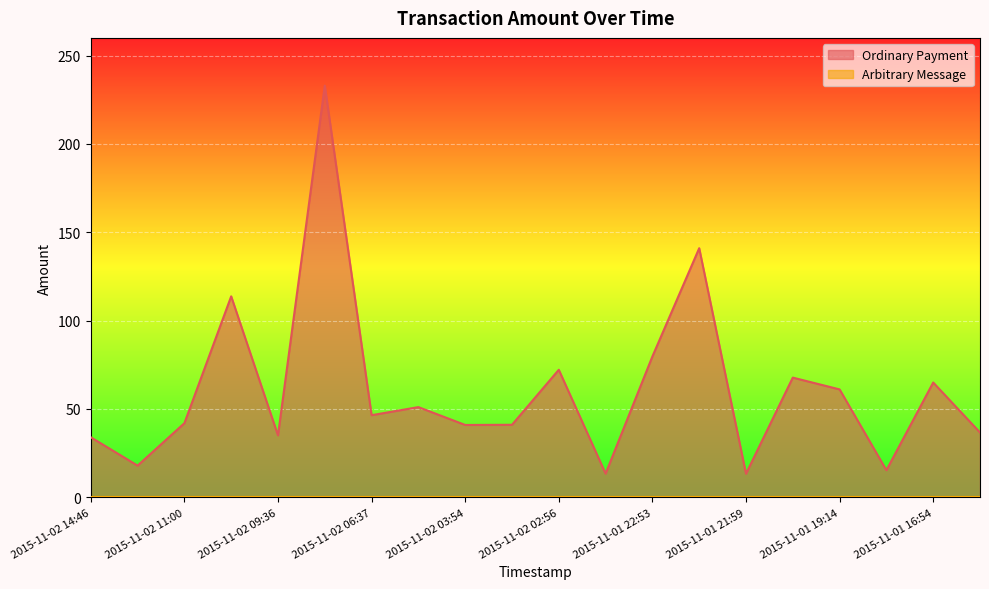

True or false: Ordinary Payment has a value of 72.2 at 2015-11-02 02:56.

True